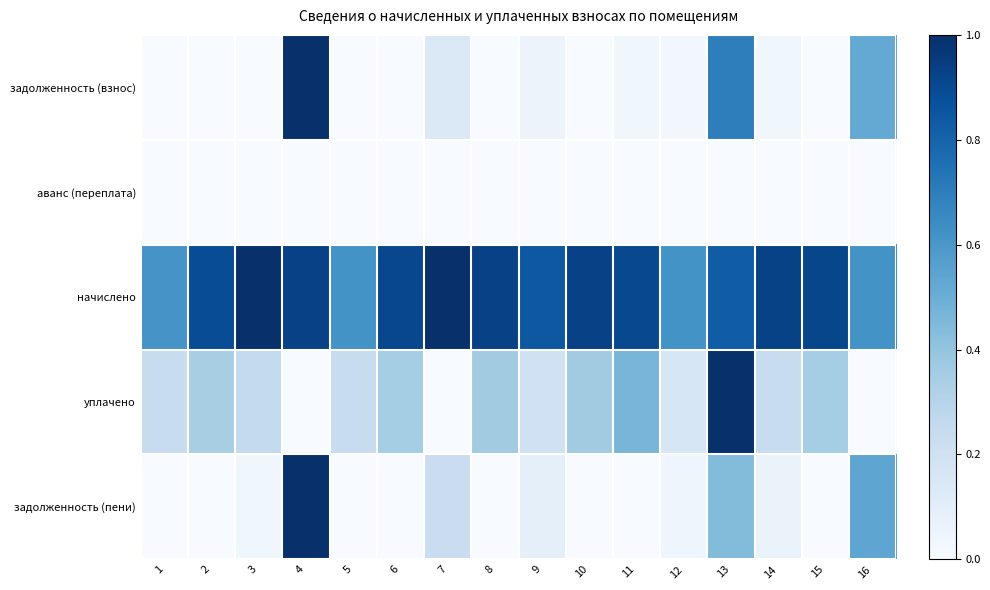

At how many categories does at least one series exceed 0?

16